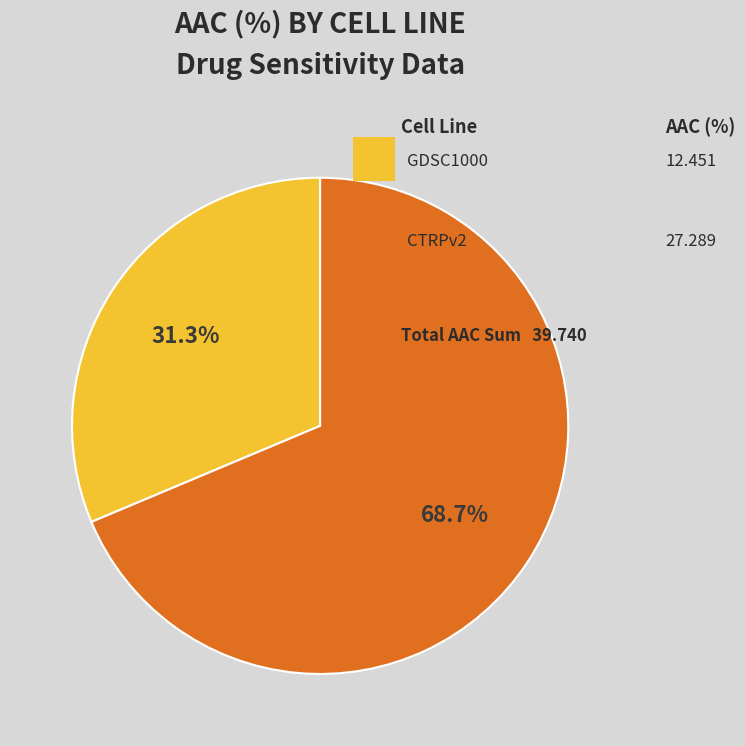

Does any single category account for the majority?

Yes